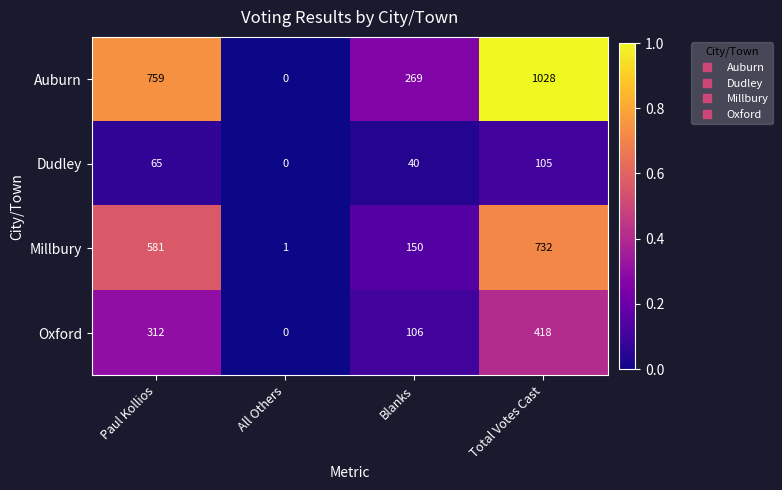

Reading right to left, extract all data points from this chart.

Auburn: Total Votes Cast=1028	Blanks=269	All Others=0	Paul Kollios=759
Dudley: Total Votes Cast=105	Blanks=40	All Others=0	Paul Kollios=65
Millbury: Total Votes Cast=732	Blanks=150	All Others=1	Paul Kollios=581
Oxford: Total Votes Cast=418	Blanks=106	All Others=0	Paul Kollios=312